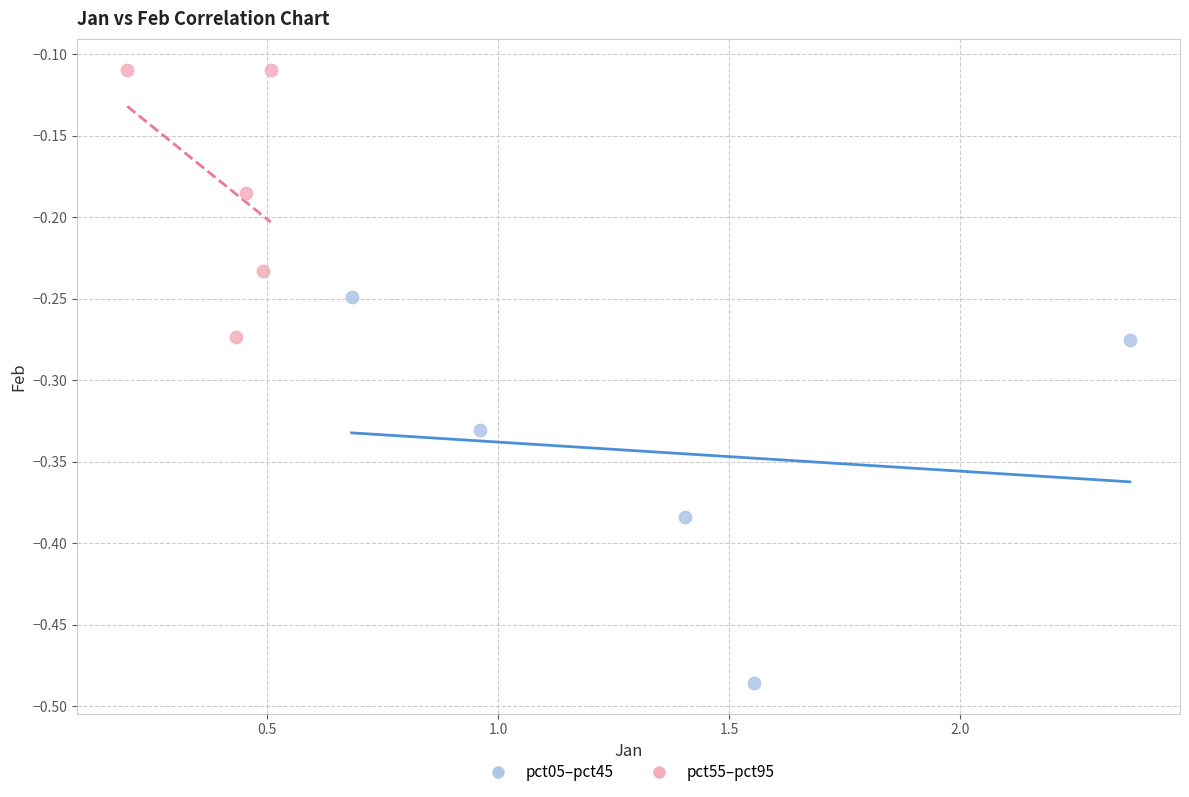

Which series contains the lowest Y value?

pct05–pct45